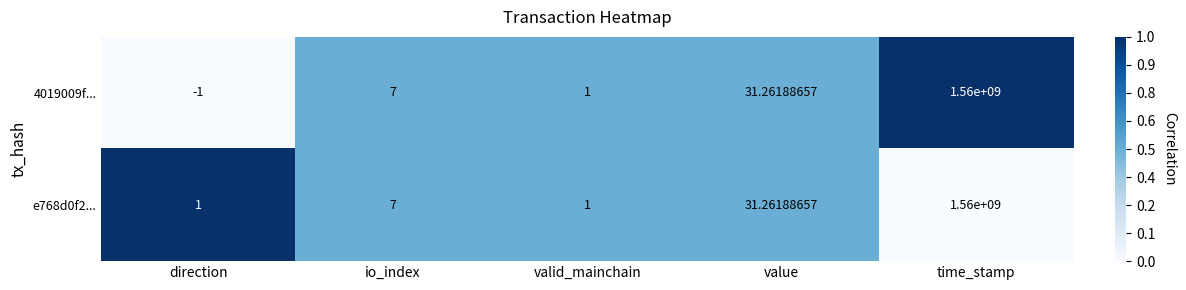

At which label is e768d0f2... closest to 780000000?

value